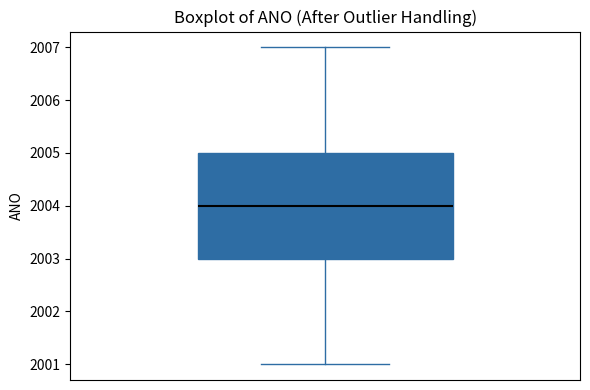

Where is the lower edge of the box on the y-axis? The values are not printed on the chart, so give them approximately, as read against the axis.

2003